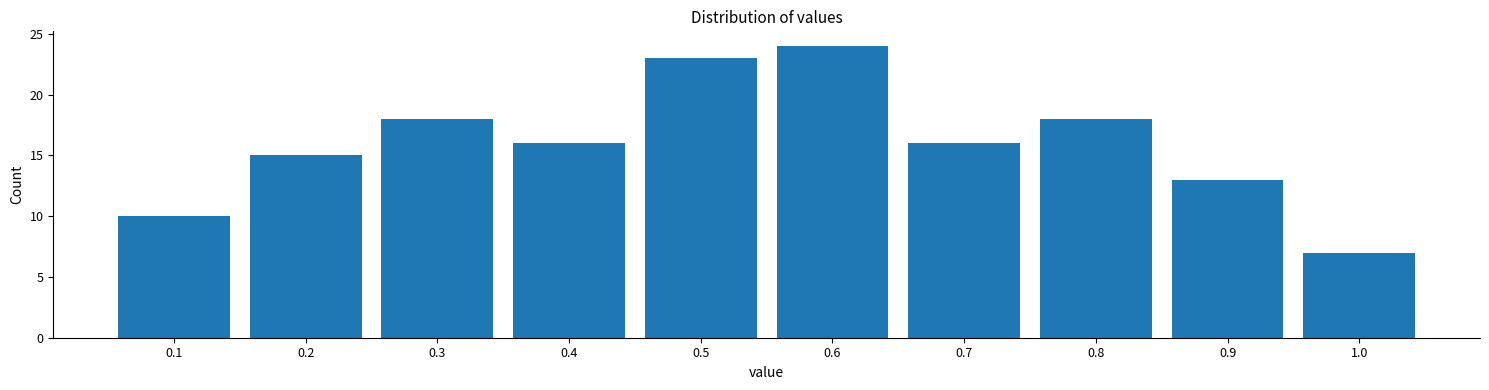

Over which range of the x-axis is the bar tallest?

0.55 to 0.65